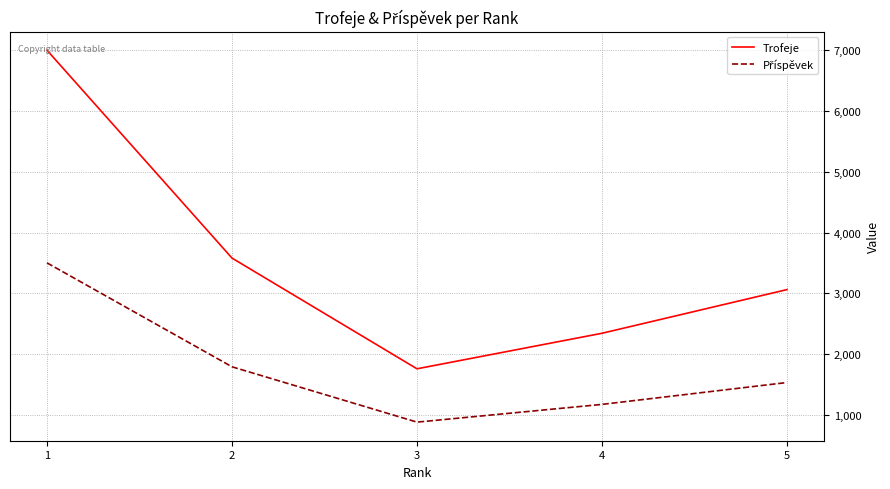

At which category is the sum across all series the highest?

1